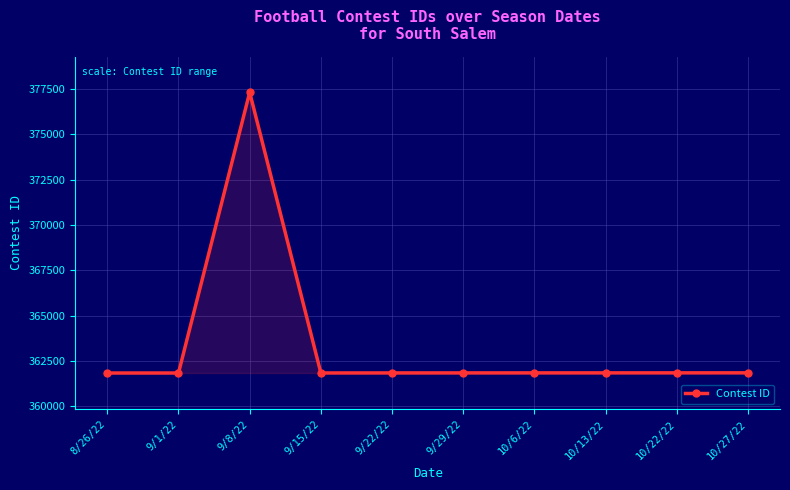

How many lines are shown in the chart?

1